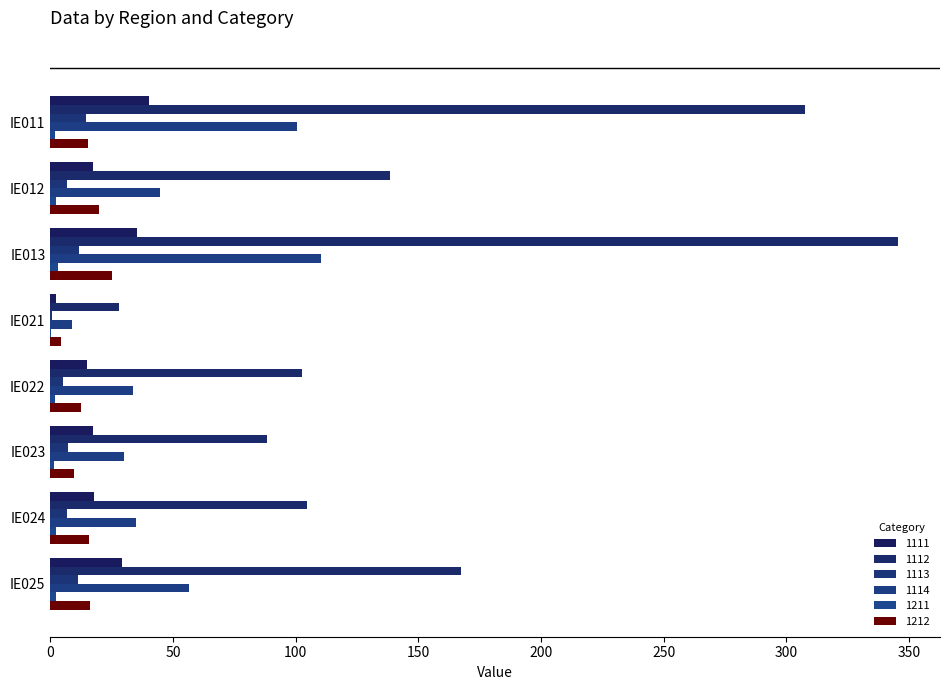

What is the difference between the 1212 values at IE023 and IE012?

10.3